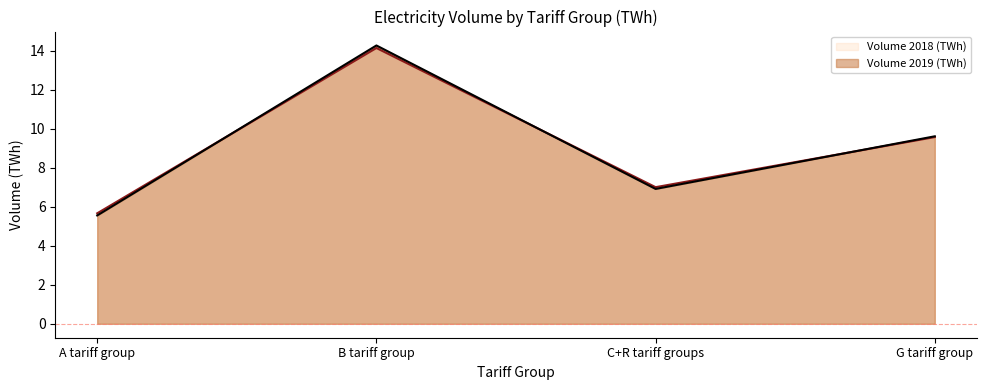

What is the sum of the Volume 2018 (TWh) values at C+R tariff groups and B tariff group?

21.2